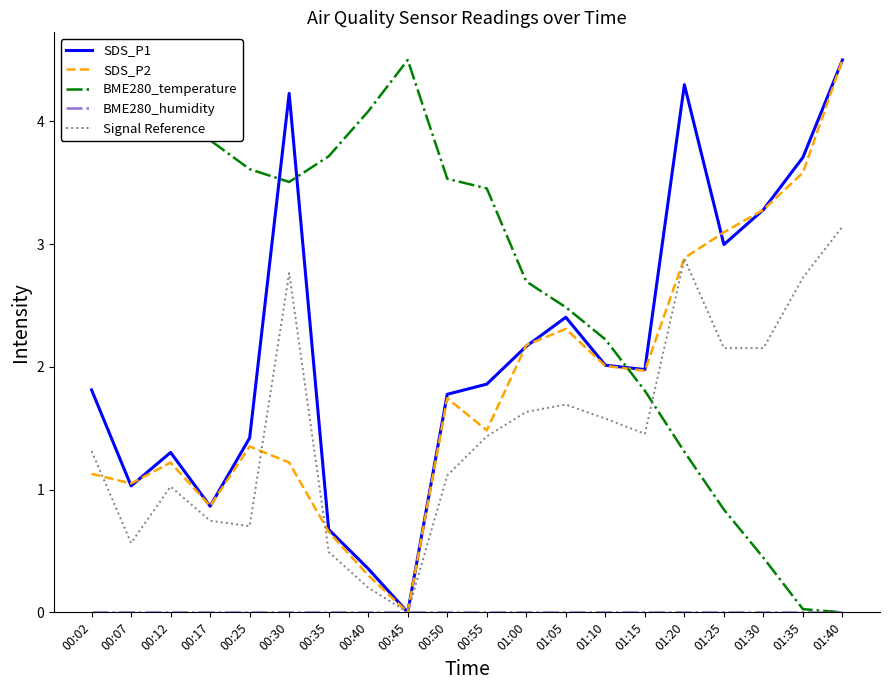

At which category does SDS_P1 reach its first local valley?

00:07